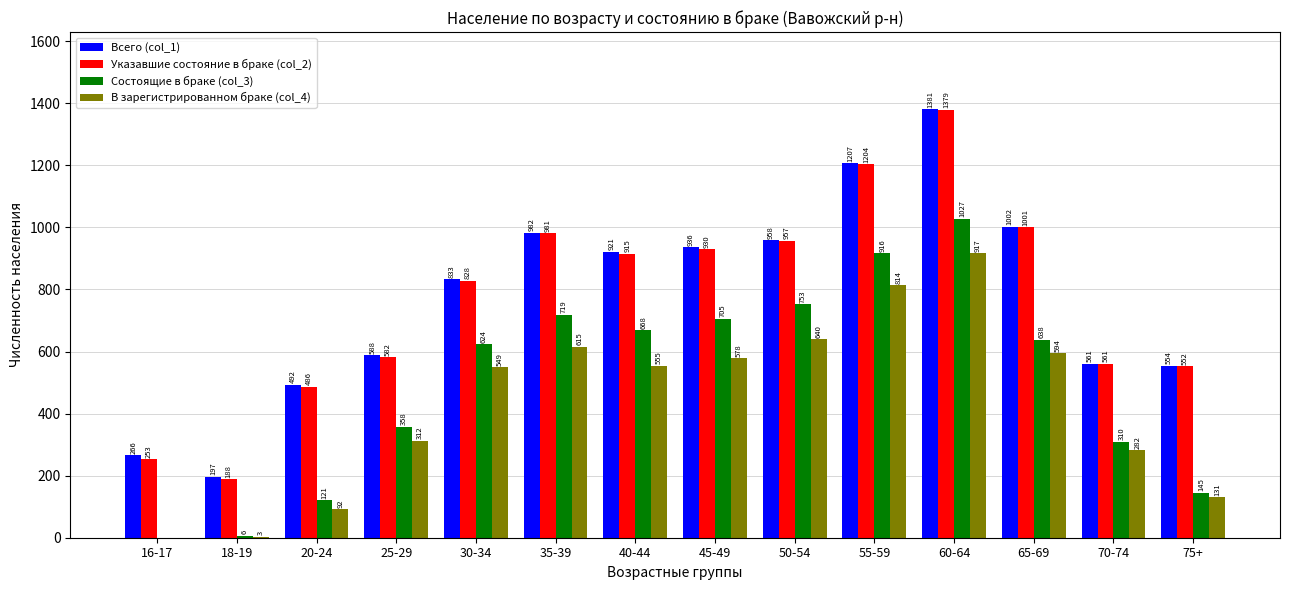

What is the maximum value for Указавшие состояние в браке (col_2)?

1379